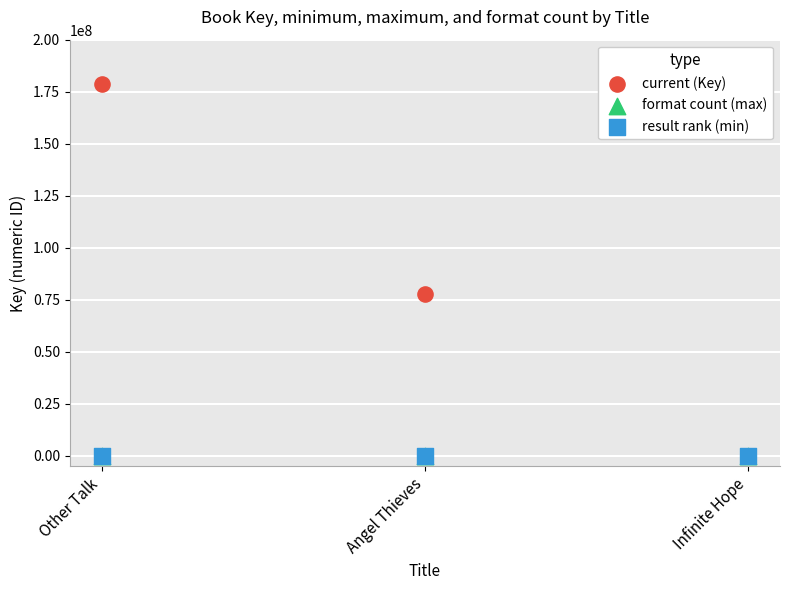

At which category is the sum across all series the highest?

Other Talk